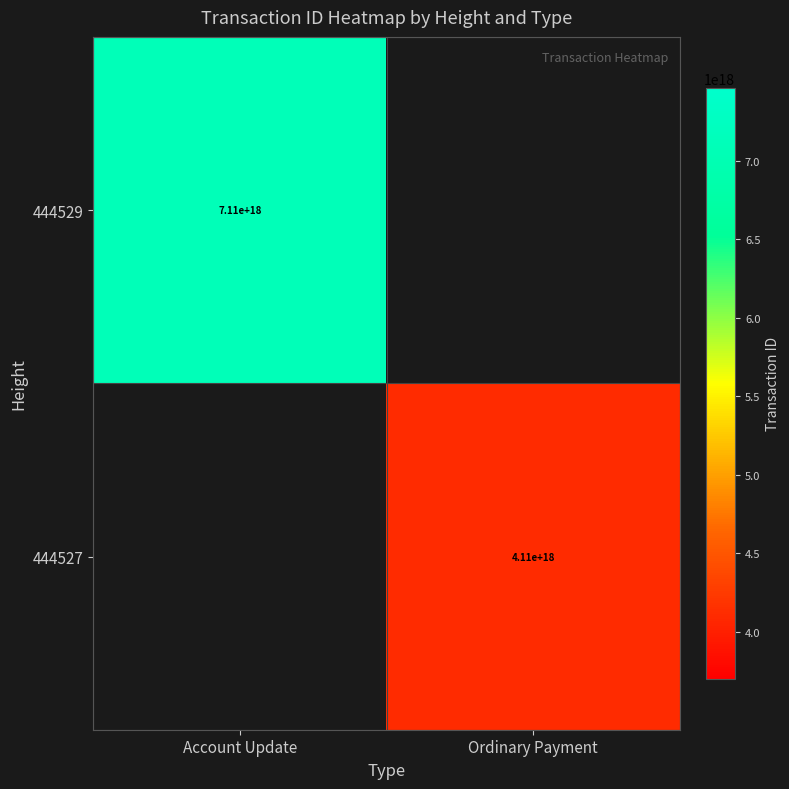

True or false: 444527 has a value of 4110000000000000000 at Ordinary Payment.

True